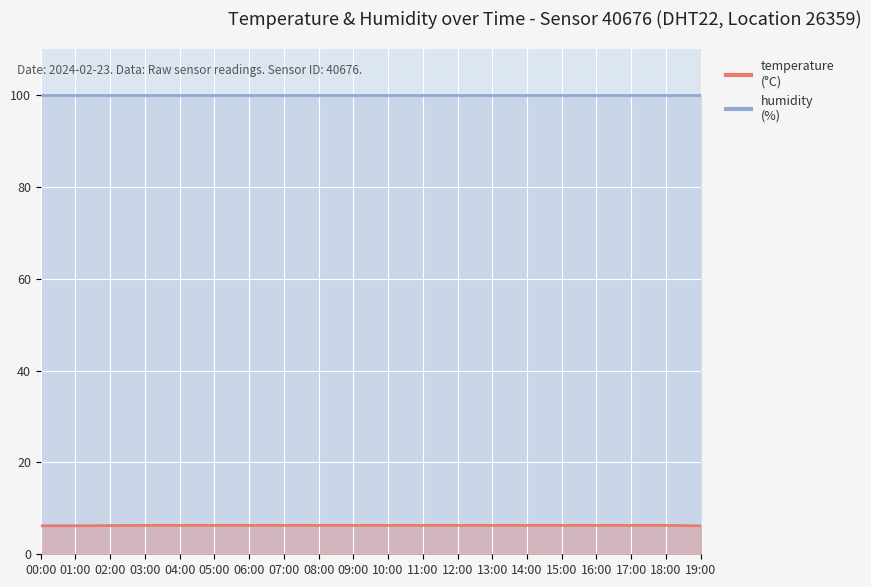

What is the sum of all temperature values?

125.6